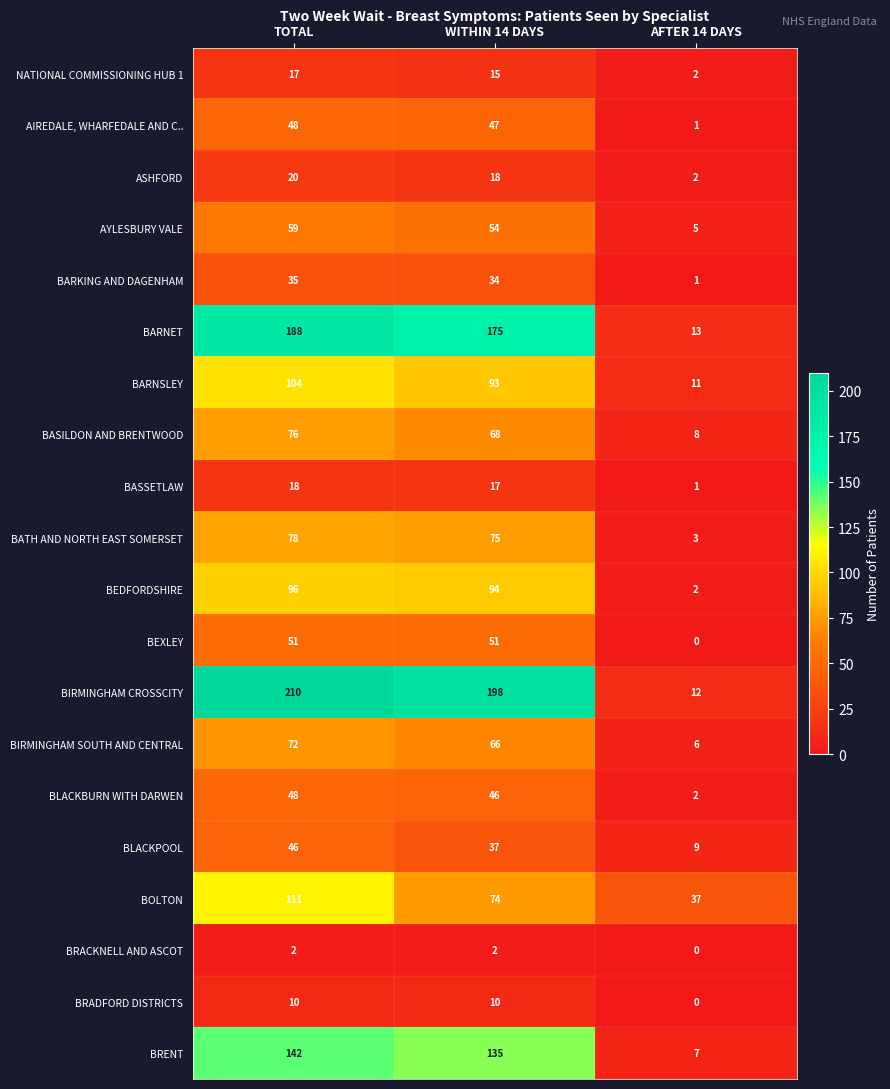

What is the difference between the highest and lowest values at AFTER 14 DAYS?

37